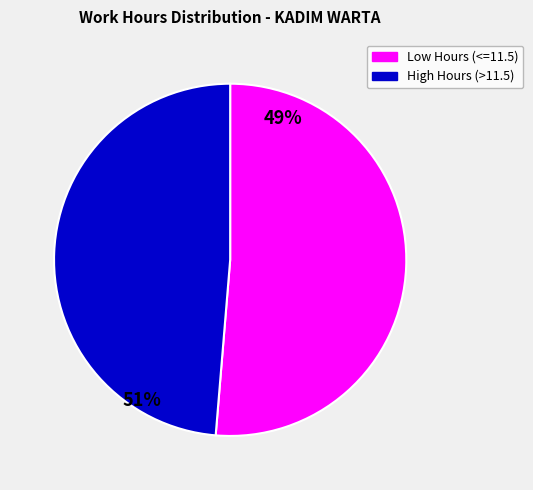

Is there a majority slice in this chart?

Yes